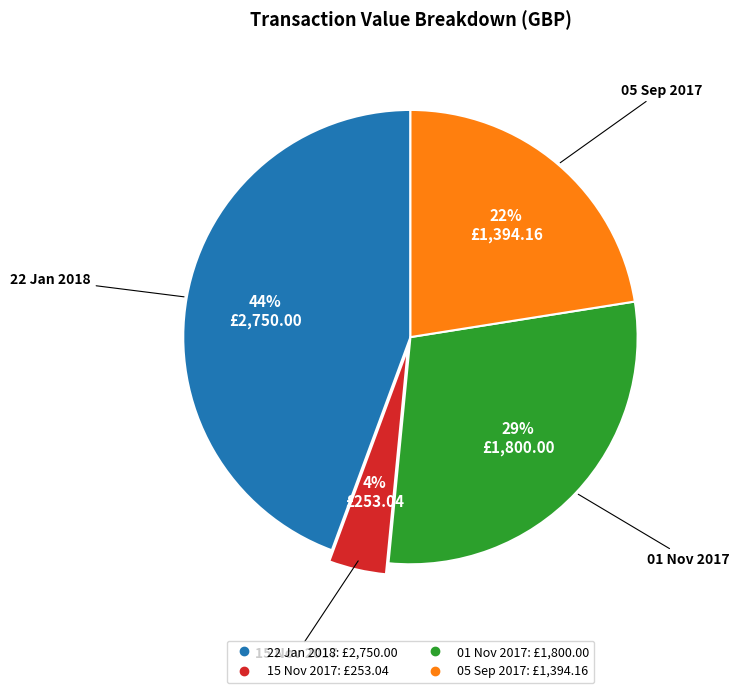

Does 15 Nov 2017 represent more than half of the total?

No